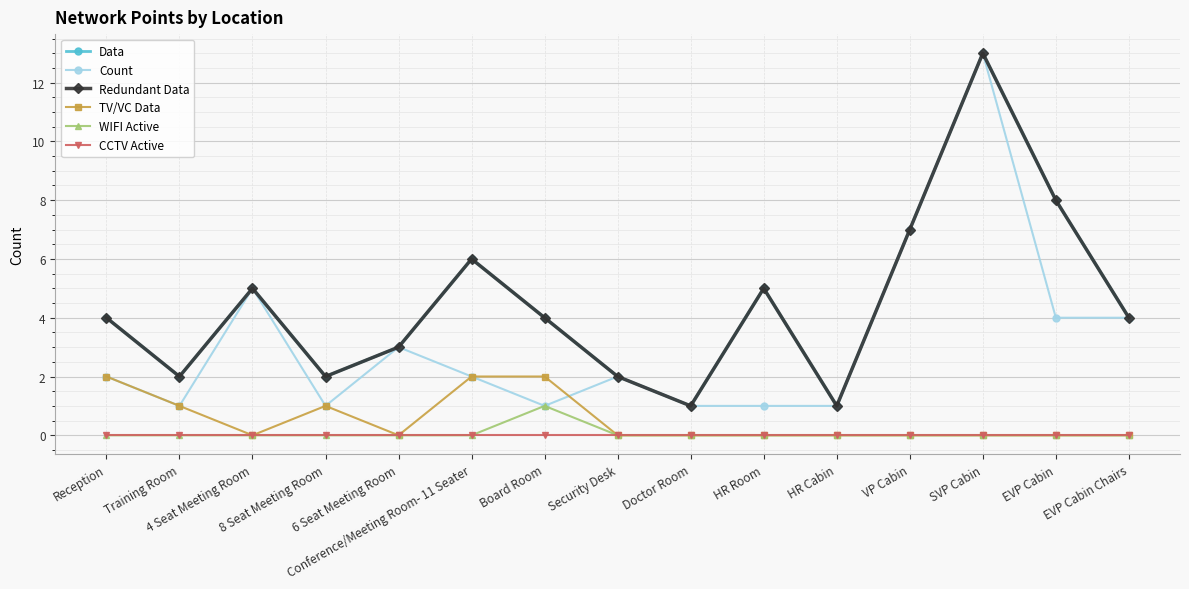

Reading right to left, transcribe all the data shown in this chart.

Data: EVP Cabin Chairs=4	EVP Cabin=8	SVP Cabin=13	VP Cabin=7	HR Cabin=1	HR Room=5	Doctor Room=1	Security Desk=2	Board Room=4	Conference/Meeting Room- 11 Seater=6	6 Seat Meeting Room=3	8 Seat Meeting Room=2	4 Seat Meeting Room=5	Training Room=2	Reception=4
Count: EVP Cabin Chairs=4	EVP Cabin=4	SVP Cabin=13	VP Cabin=7	HR Cabin=1	HR Room=1	Doctor Room=1	Security Desk=2	Board Room=1	Conference/Meeting Room- 11 Seater=2	6 Seat Meeting Room=3	8 Seat Meeting Room=1	4 Seat Meeting Room=5	Training Room=1	Reception=2
Redundant Data: EVP Cabin Chairs=4	EVP Cabin=8	SVP Cabin=13	VP Cabin=7	HR Cabin=1	HR Room=5	Doctor Room=1	Security Desk=2	Board Room=4	Conference/Meeting Room- 11 Seater=6	6 Seat Meeting Room=3	8 Seat Meeting Room=2	4 Seat Meeting Room=5	Training Room=2	Reception=4
TV/VC Data: EVP Cabin Chairs=0	EVP Cabin=0	SVP Cabin=0	VP Cabin=0	HR Cabin=0	HR Room=0	Doctor Room=0	Security Desk=0	Board Room=2	Conference/Meeting Room- 11 Seater=2	6 Seat Meeting Room=0	8 Seat Meeting Room=1	4 Seat Meeting Room=0	Training Room=1	Reception=2
WIFI Active: EVP Cabin Chairs=0	EVP Cabin=0	SVP Cabin=0	VP Cabin=0	HR Cabin=0	HR Room=0	Doctor Room=0	Security Desk=0	Board Room=1	Conference/Meeting Room- 11 Seater=0	6 Seat Meeting Room=0	8 Seat Meeting Room=0	4 Seat Meeting Room=0	Training Room=0	Reception=0
CCTV Active: EVP Cabin Chairs=0	EVP Cabin=0	SVP Cabin=0	VP Cabin=0	HR Cabin=0	HR Room=0	Doctor Room=0	Security Desk=0	Board Room=0	Conference/Meeting Room- 11 Seater=0	6 Seat Meeting Room=0	8 Seat Meeting Room=0	4 Seat Meeting Room=0	Training Room=0	Reception=0